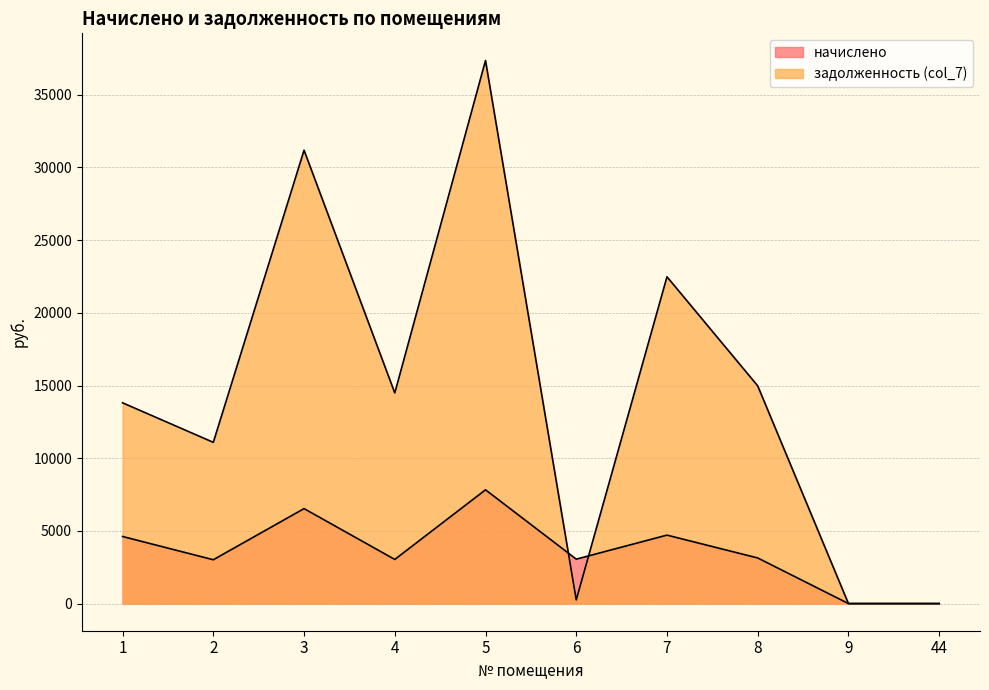

How many intersections are there between задолженность (col_7) and начислено?

2